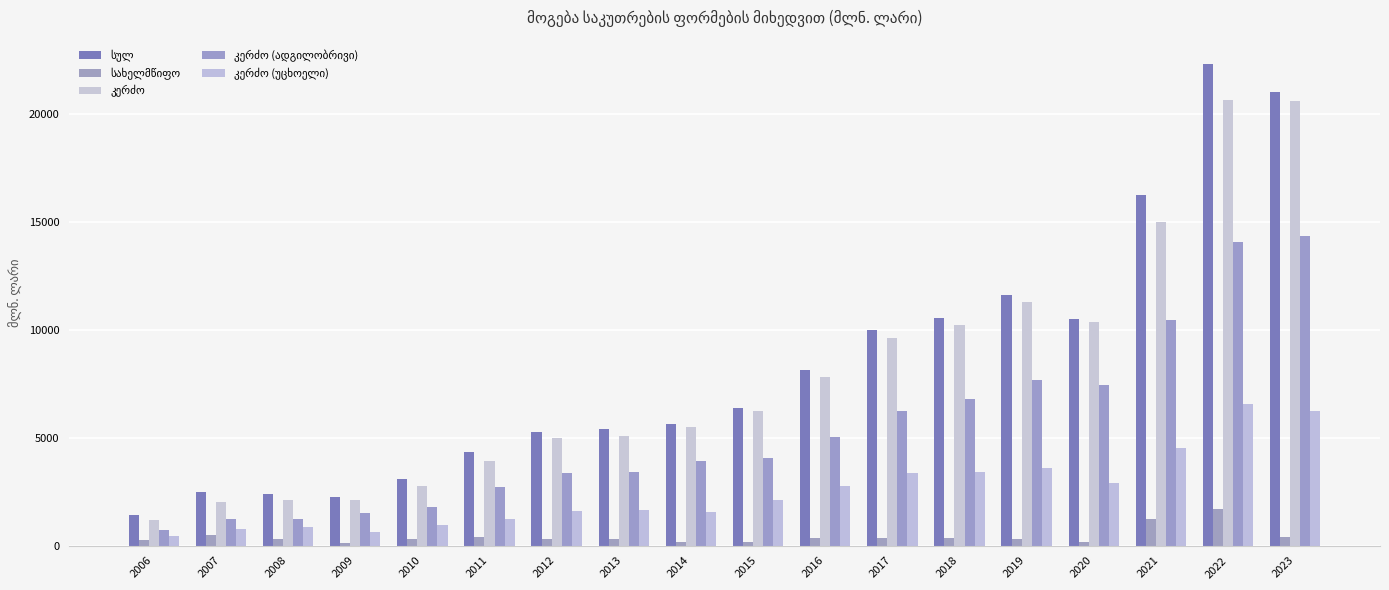

Does the chart contain any negative values?

No